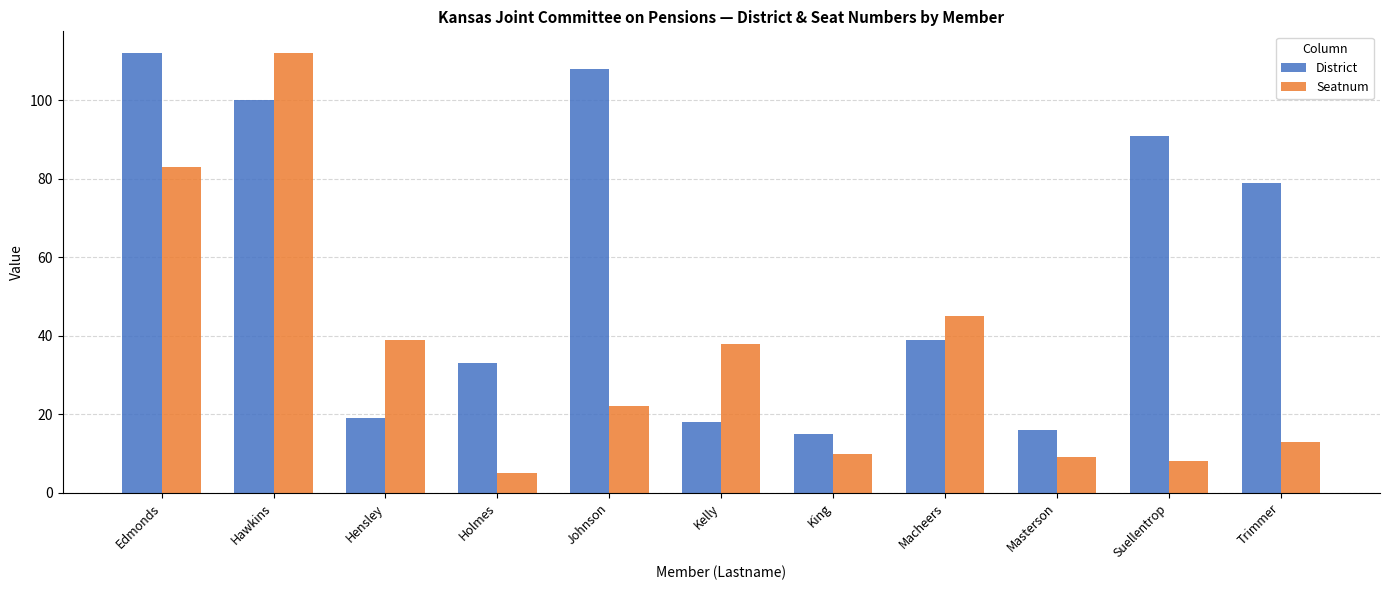

At which category is the sum across all series the highest?

Hawkins